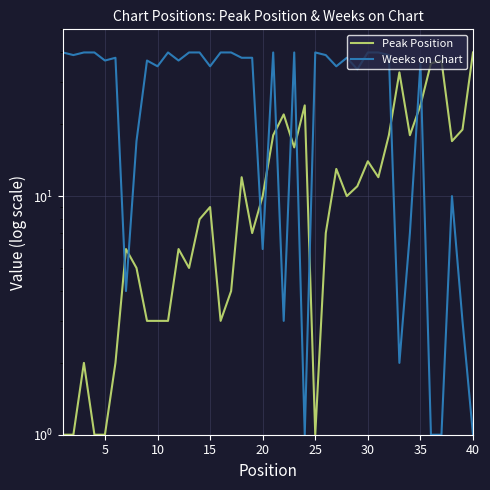

How many lines are shown in the chart?

2